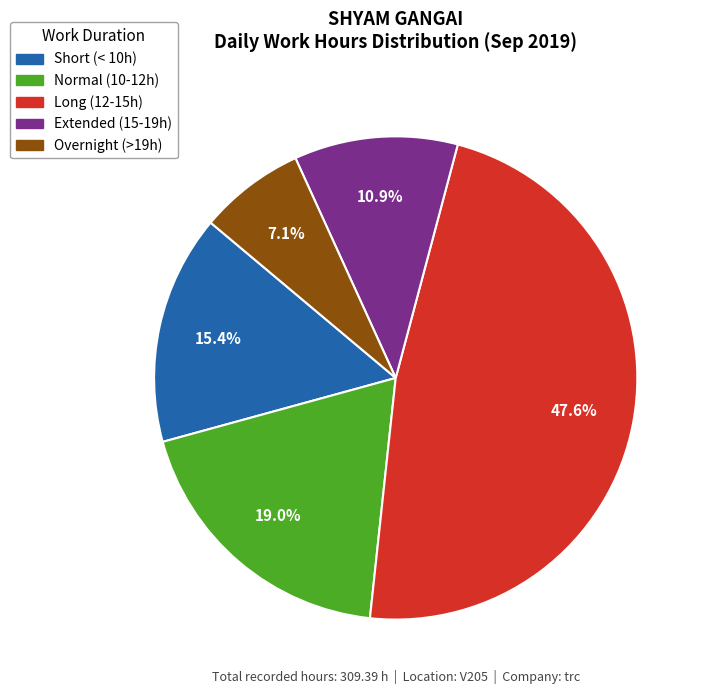

Is there a majority slice in this chart?

No